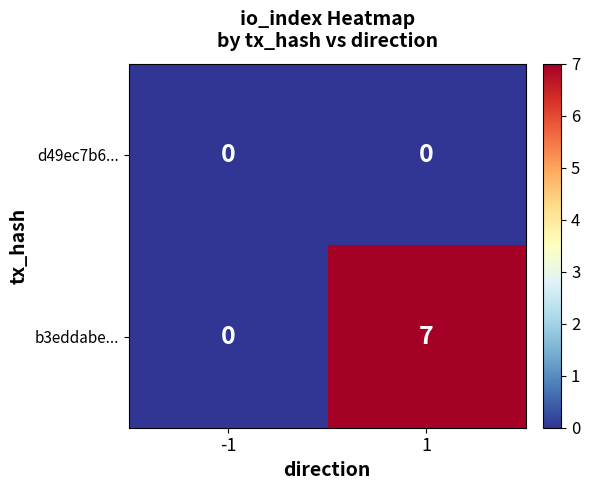

What is the total value across all series at 1?

7